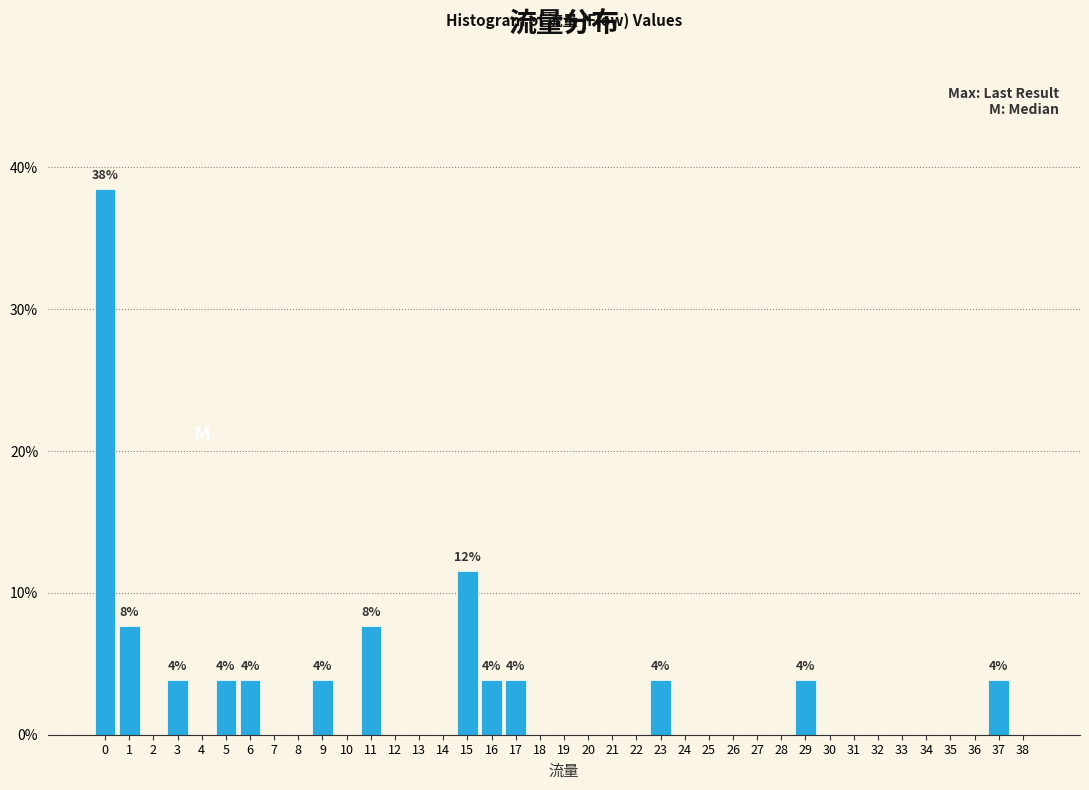

True or false: the data shows 15.6 at 10.

False